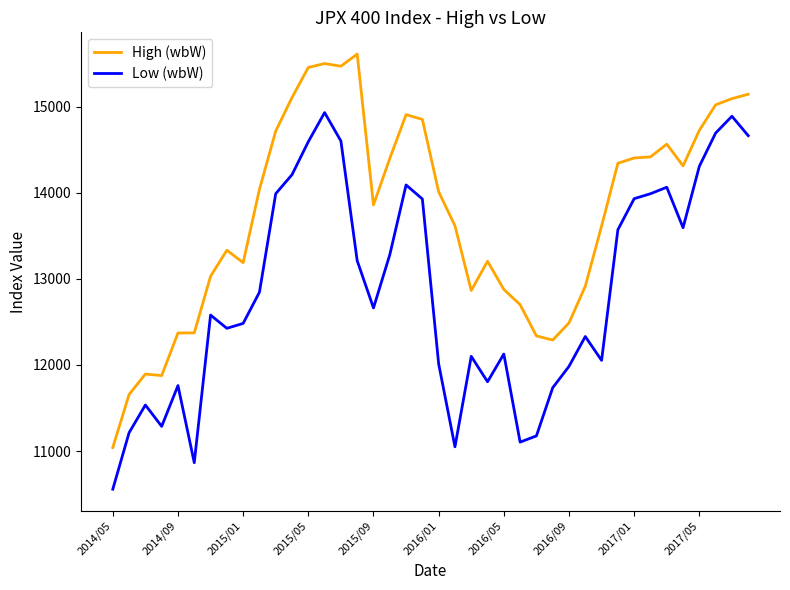

True or false: High (wbW) and Low (wbW) cross at least once.

False